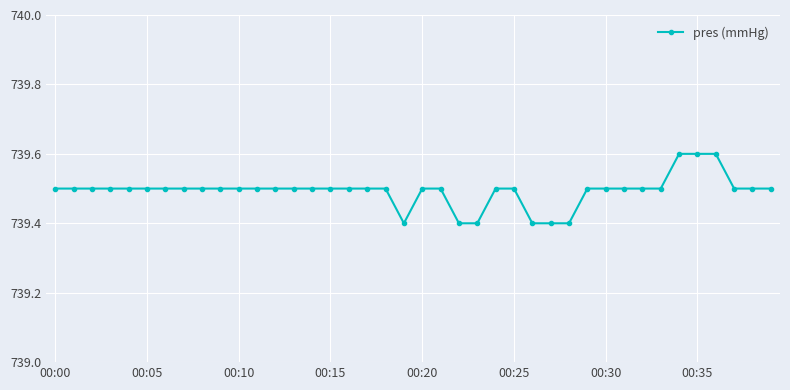

Is this an area chart (filled region under the line)?

No